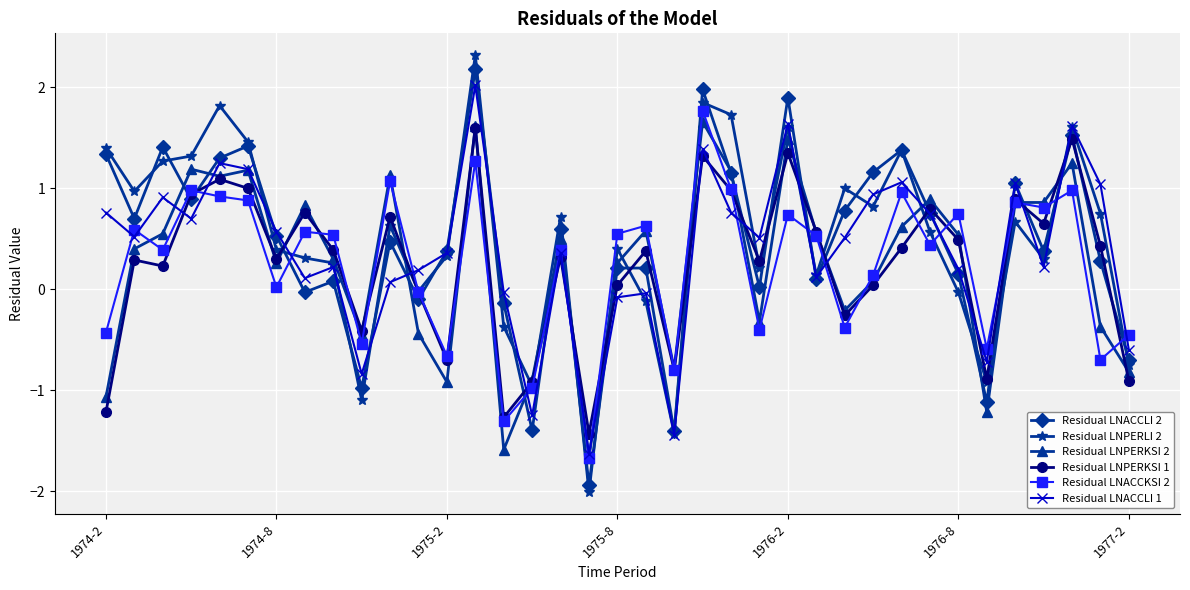

Which series has the largest total across all categories?

Residual LNPERLI 2